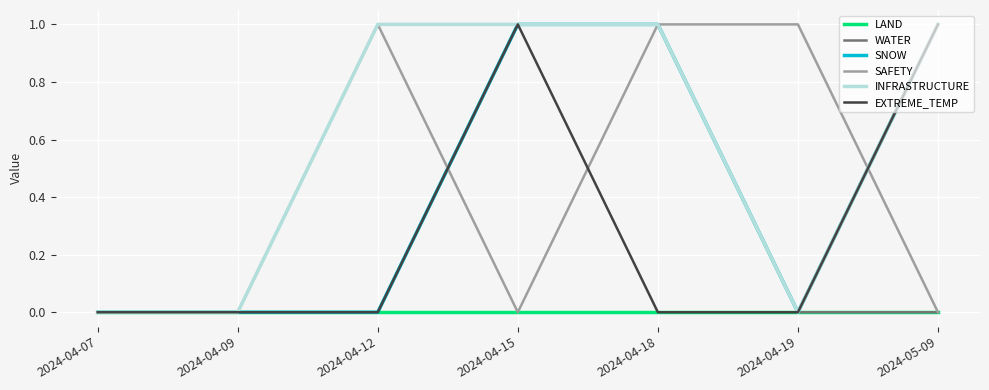

Is this an area chart (filled region under the line)?

No